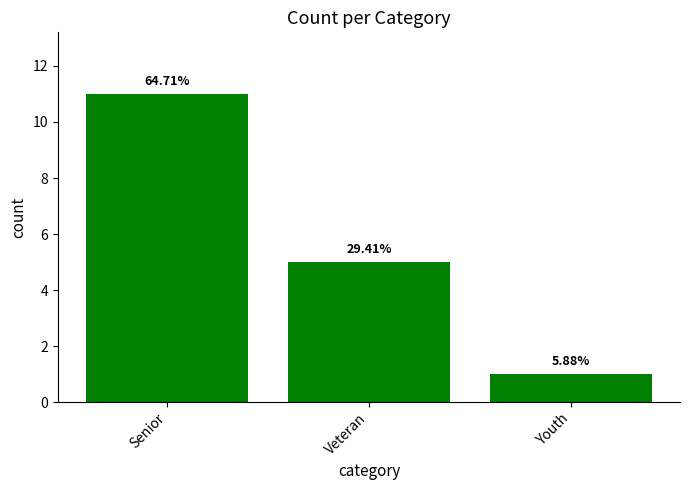

True or false: the data shows 19 at Senior.

False